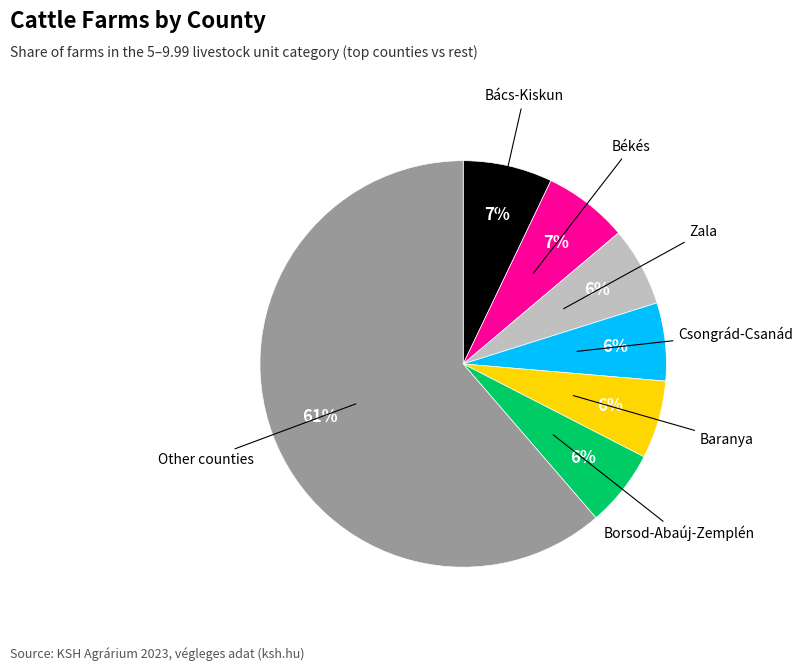

Does any single category account for the majority?

Yes